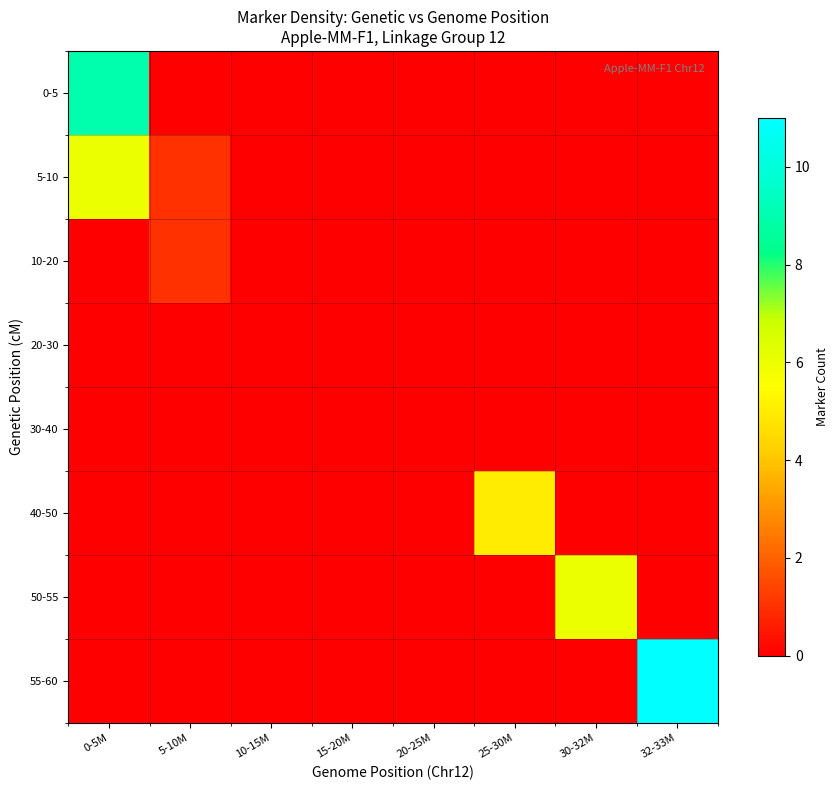

Reading right to left, transcribe all the data shown in this chart.

0-5: 32-33M=0	30-32M=0	25-30M=0	20-25M=0	15-20M=0	10-15M=0	5-10M=0	0-5M=9
5-10: 32-33M=0	30-32M=0	25-30M=0	20-25M=0	15-20M=0	10-15M=0	5-10M=1	0-5M=6
10-20: 32-33M=0	30-32M=0	25-30M=0	20-25M=0	15-20M=0	10-15M=0	5-10M=1	0-5M=0
20-30: 32-33M=0	30-32M=0	25-30M=0	20-25M=0	15-20M=0	10-15M=0	5-10M=0	0-5M=0
30-40: 32-33M=0	30-32M=0	25-30M=0	20-25M=0	15-20M=0	10-15M=0	5-10M=0	0-5M=0
40-50: 32-33M=0	30-32M=0	25-30M=5	20-25M=0	15-20M=0	10-15M=0	5-10M=0	0-5M=0
50-55: 32-33M=0	30-32M=6	25-30M=0	20-25M=0	15-20M=0	10-15M=0	5-10M=0	0-5M=0
55-60: 32-33M=11	30-32M=0	25-30M=0	20-25M=0	15-20M=0	10-15M=0	5-10M=0	0-5M=0